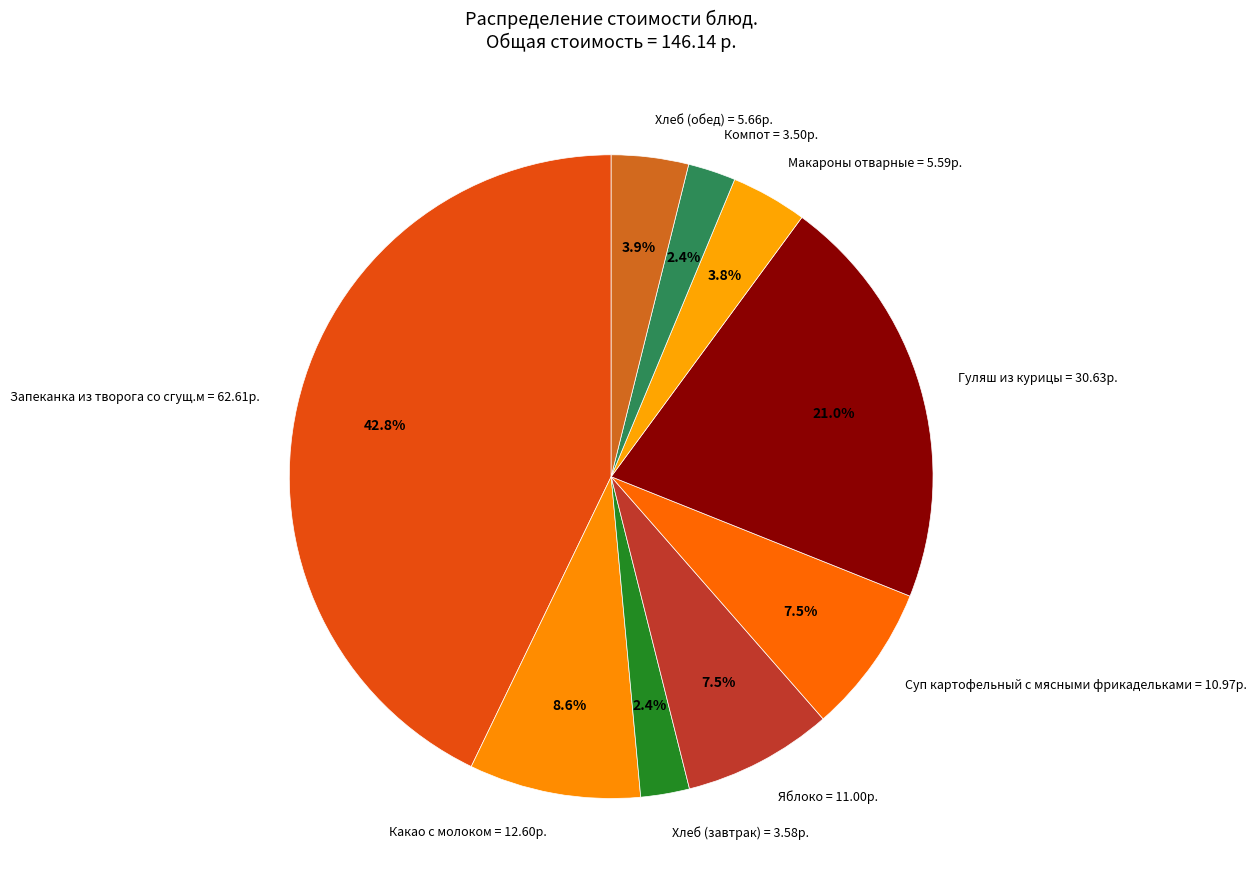

What percentage is the Макароны отварные slice, to the nearest percent?

4%